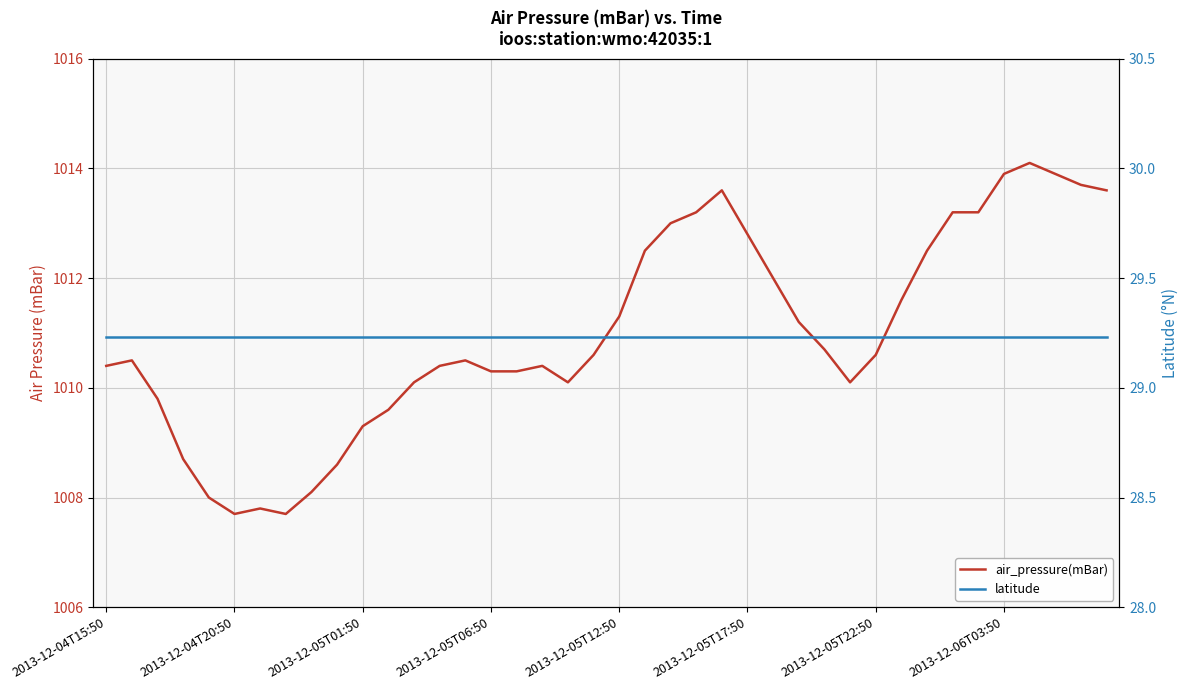

Read the air_pressure(mBar) value at 14.

1010.5